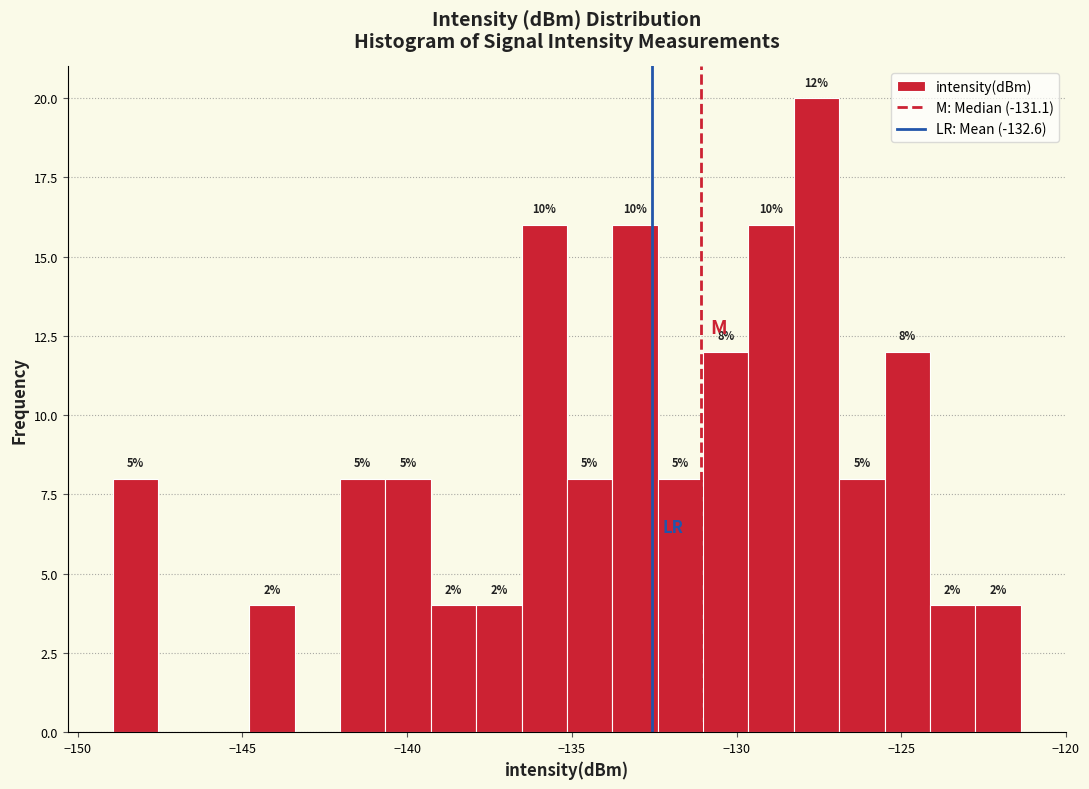

Read against the x-axis, roughly where is the centre of the tallest bar?

-127.5